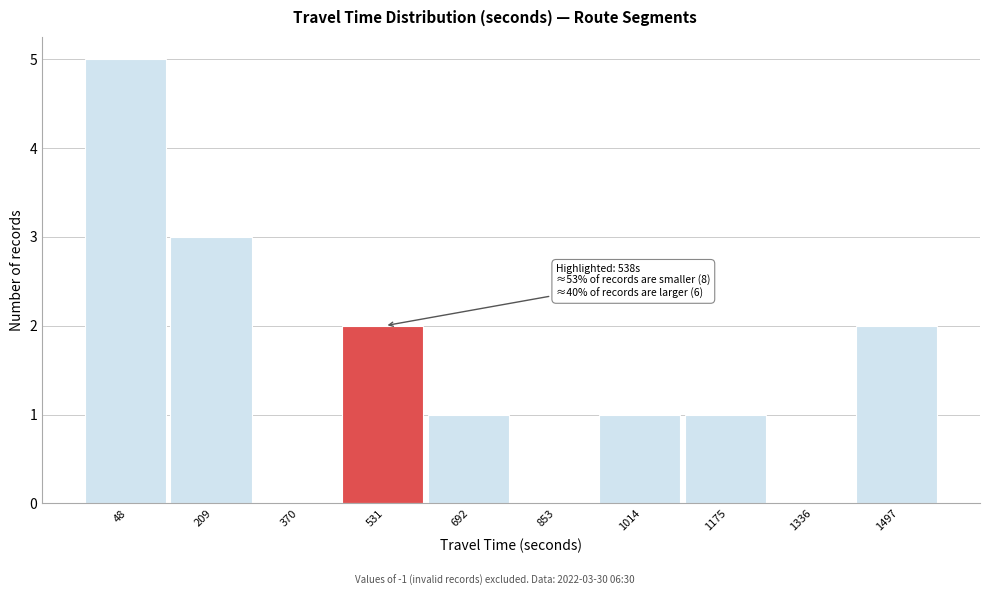

Reading left to right, what are all the values shown in this chart?

48=5	209=3	370=0	531=2	692=1	853=0	1014=1	1175=1	1336=0	1497=2